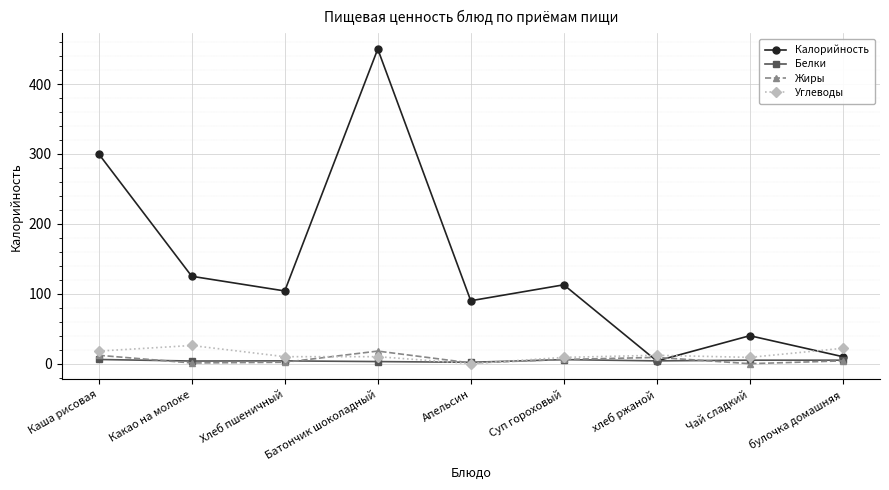

How many times do Калорийность and Жиры cross each other?

2